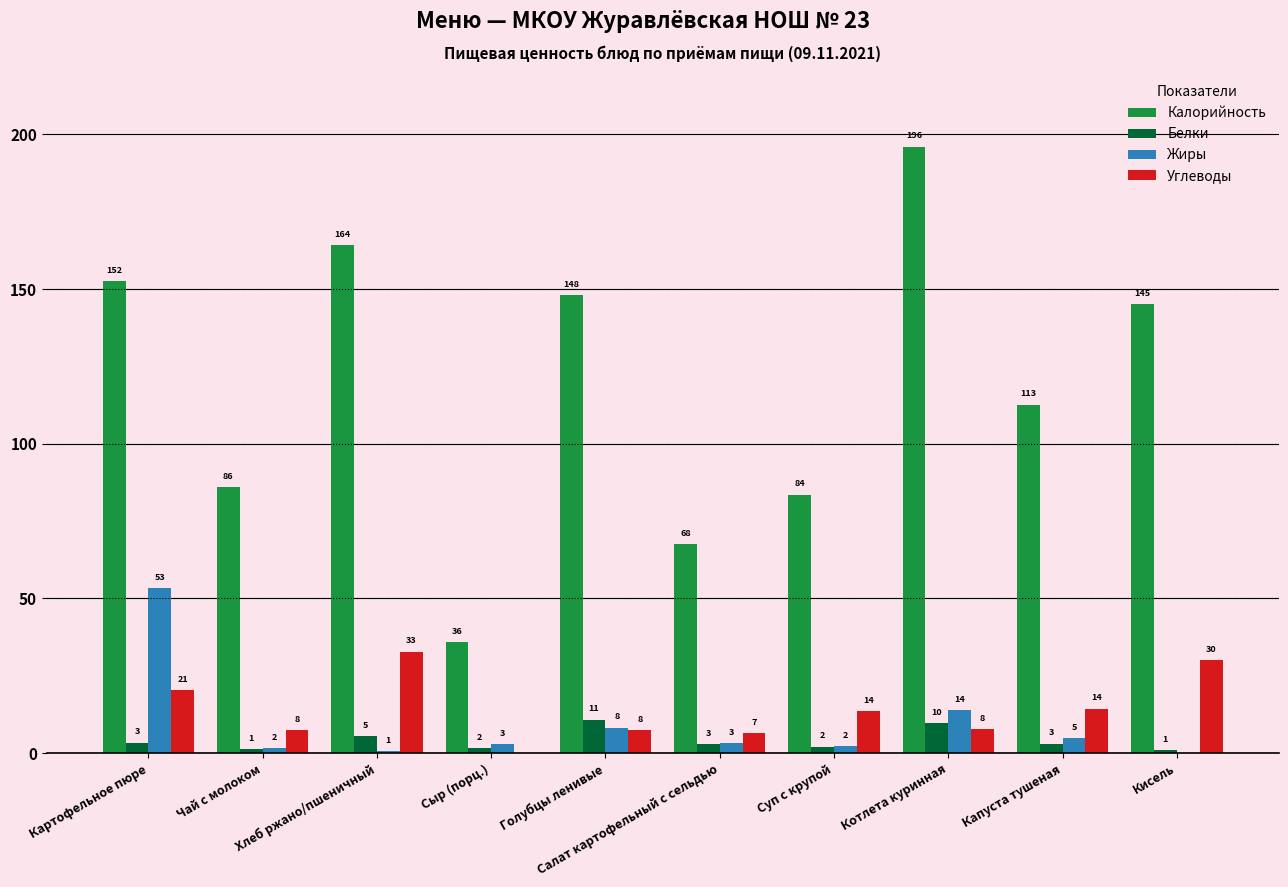

What is the difference between the Углеводы values at Сыр (порц.) and Салат картофельный с сельдью?

6.6